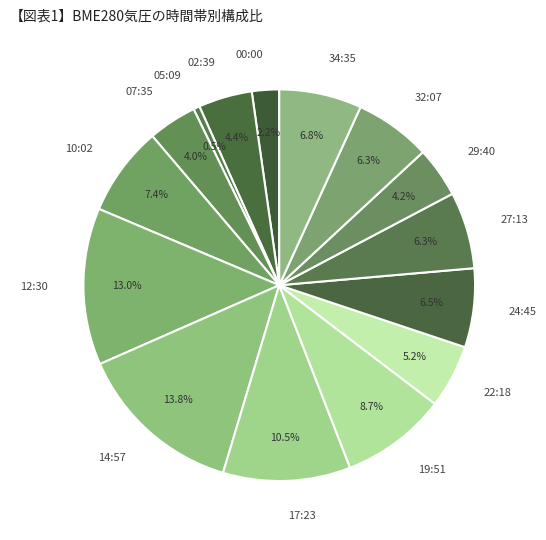

Which has a higher value, 12:30 or 14:57?

14:57